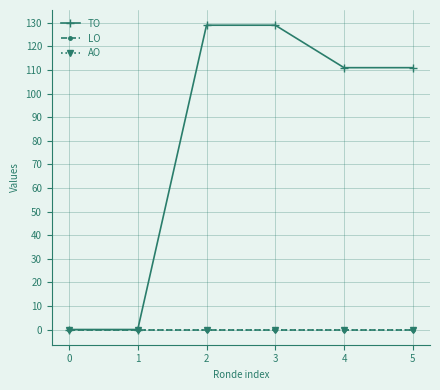

Is this an area chart (filled region under the line)?

No